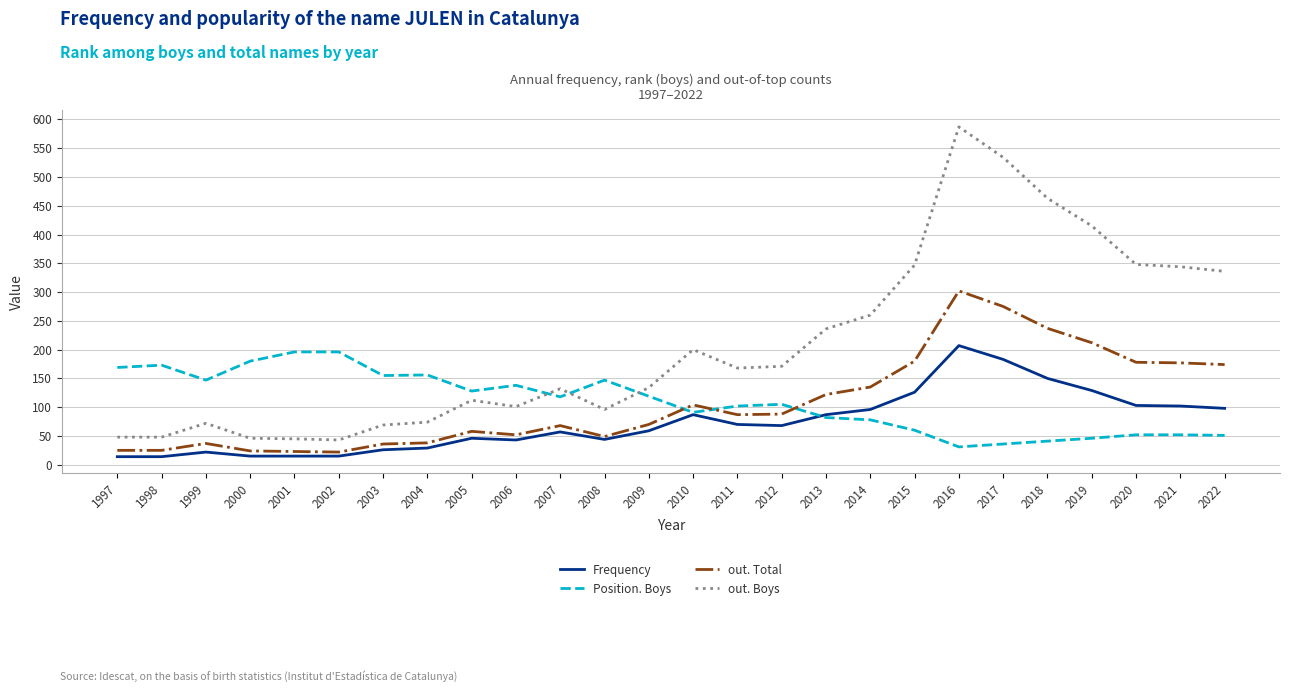

What is the difference between the highest and lowest values at 2009?

75